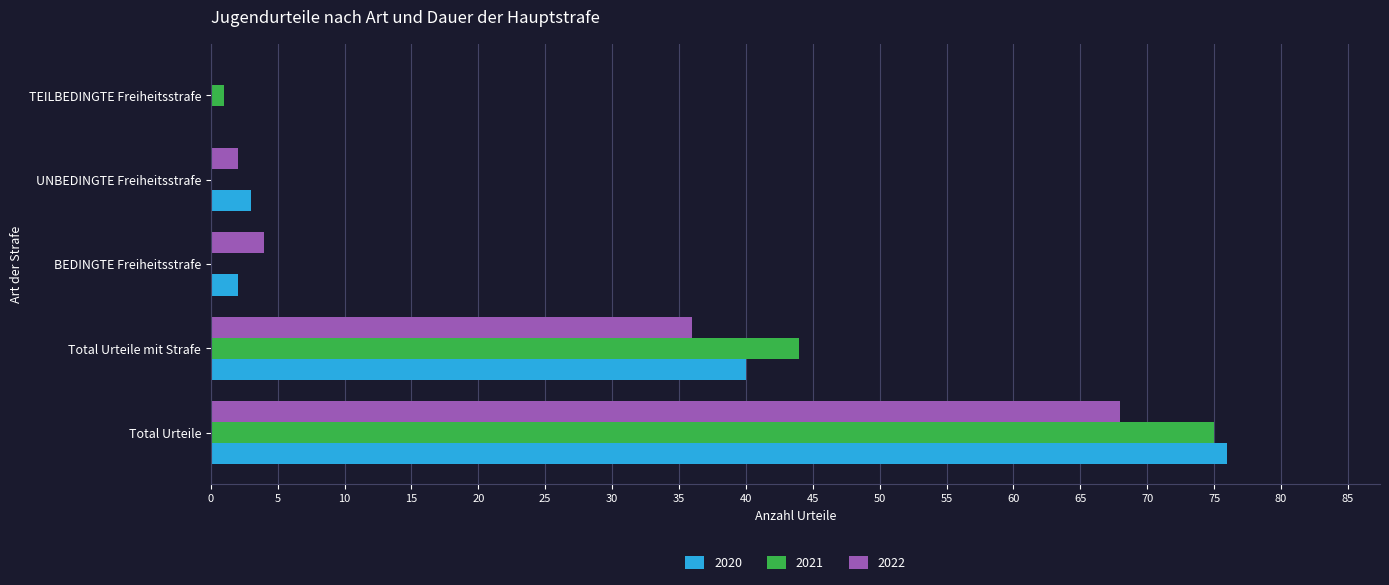

At which category is the sum across all series the highest?

Total Urteile